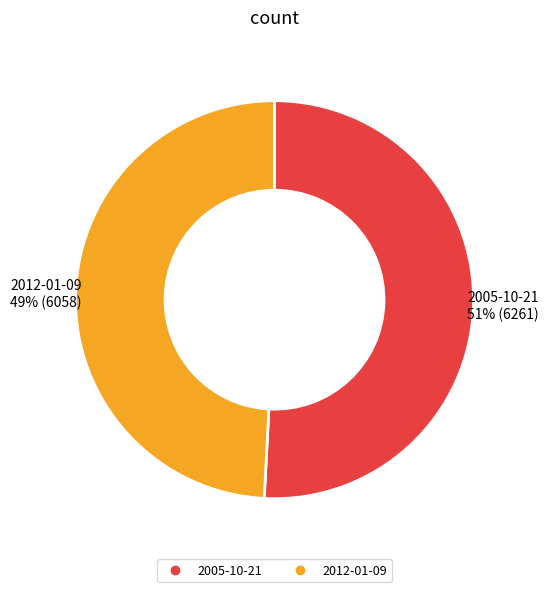

To the nearest percent, what is the average slice percentage?

50%